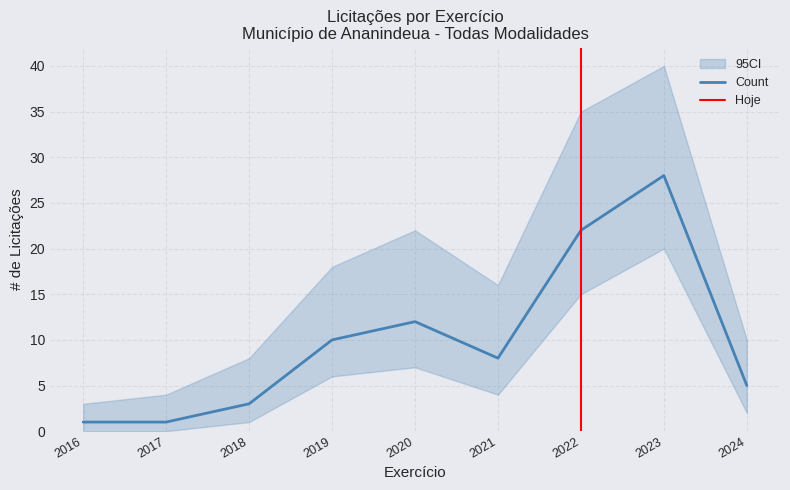

Where is the first local maximum for CI_upper?

2020